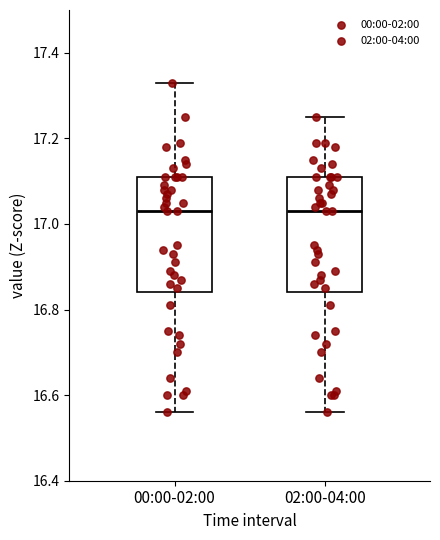

Reading left to right, read every box against the y-axis: the position of its median line, the range the box covers, and the ends of its whiskers. The values are not printed on the chart, so give them approximately, as read against the axis.

00:00-02:00: median 17.04, box 16.84 to 17.12, whiskers 16.56 to 17.34
02:00-04:00: median 17.04, box 16.84 to 17.12, whiskers 16.56 to 17.26